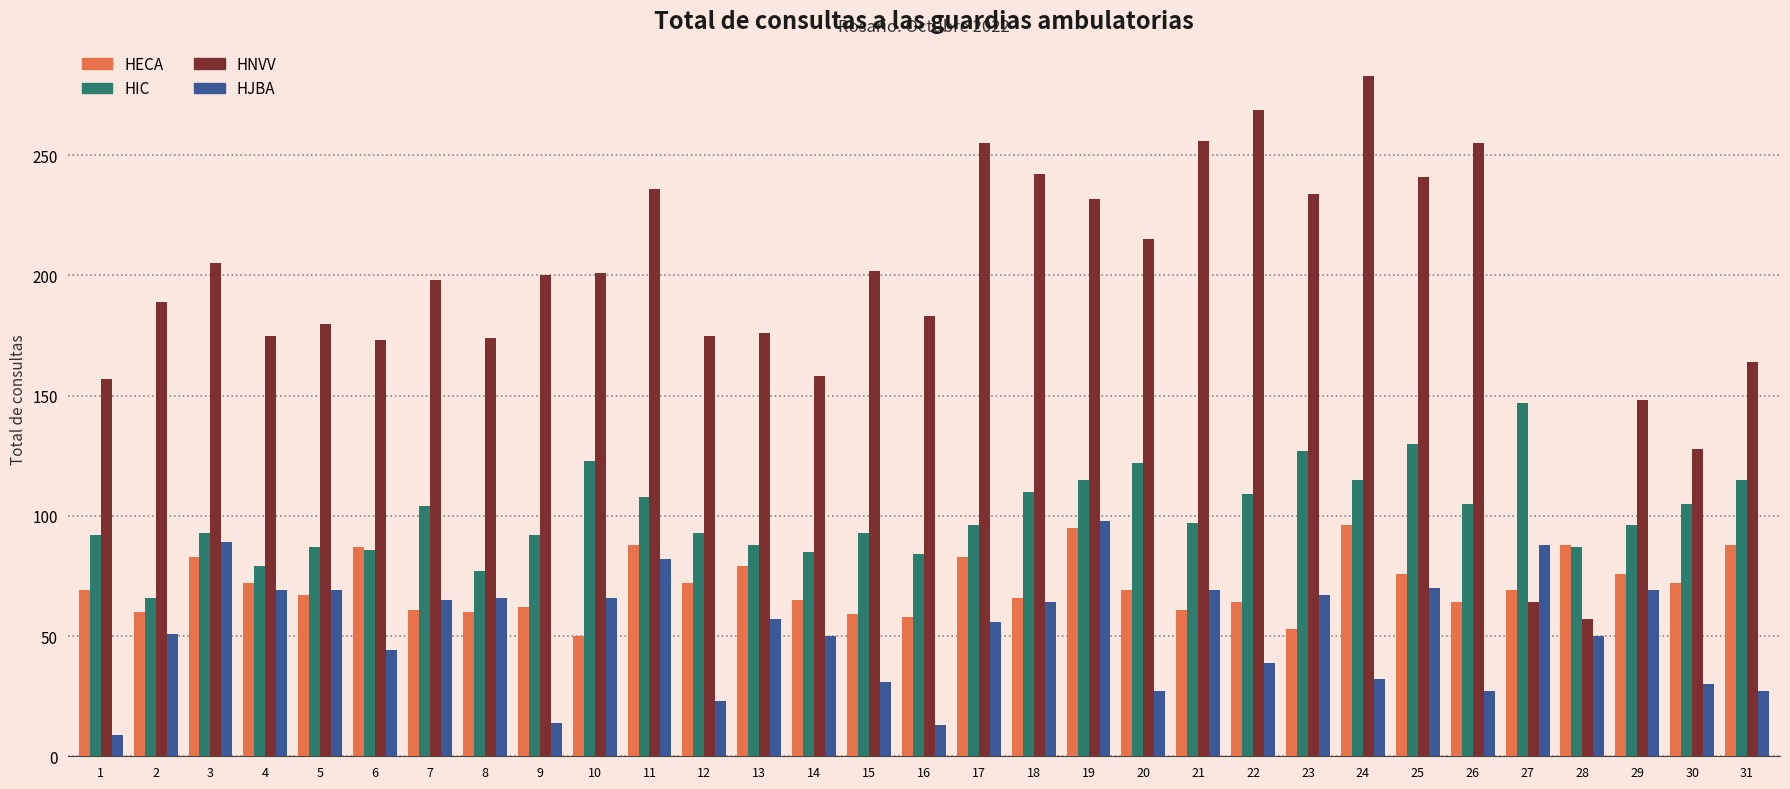

How many categories are shown in the chart?

31